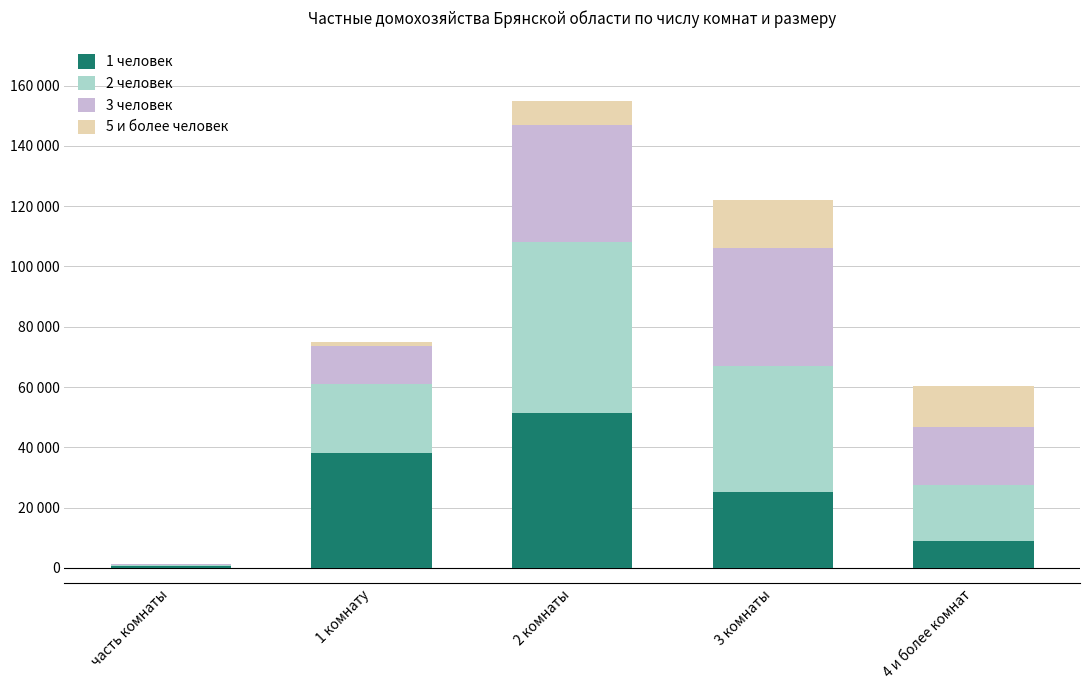

Where is 1 человек nearest to the value 26039?

3 комнаты